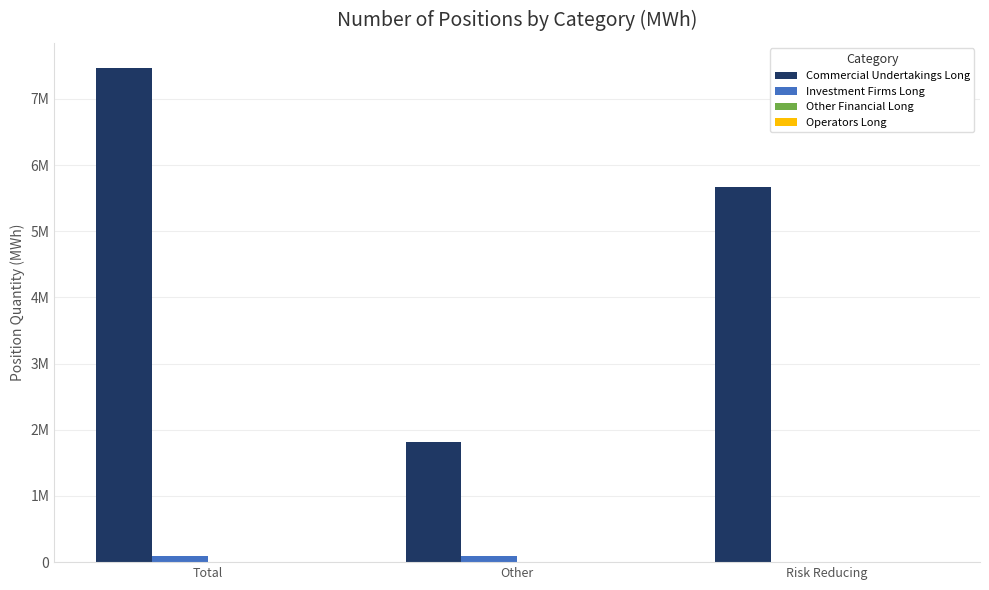

What is the label of the 3rd bar from the right?

Total